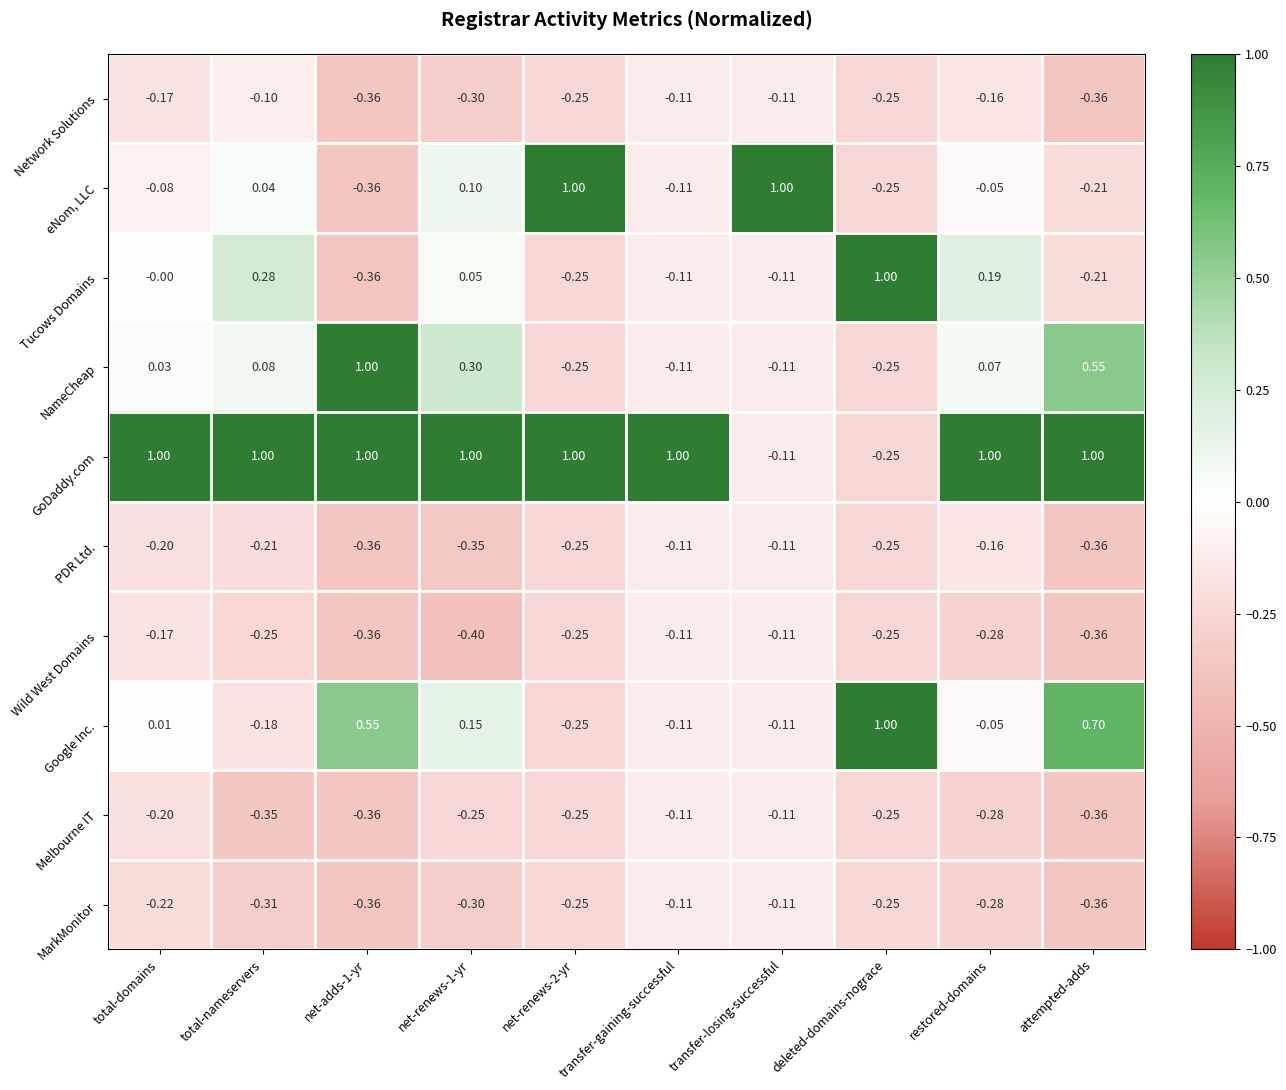

Is the value of NameCheap at attempted-adds greater than the value of Google Inc. at transfer-gaining-successful?

Yes